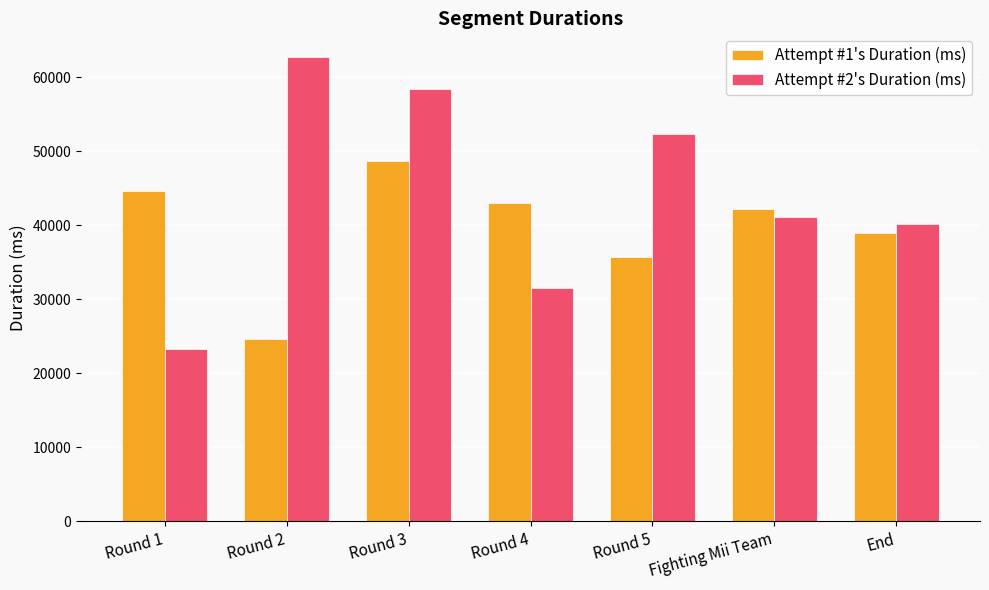

Is the value of Attempt #1's Duration (ms) at Round 2 greater than the value of Attempt #2's Duration (ms) at Round 3?

No